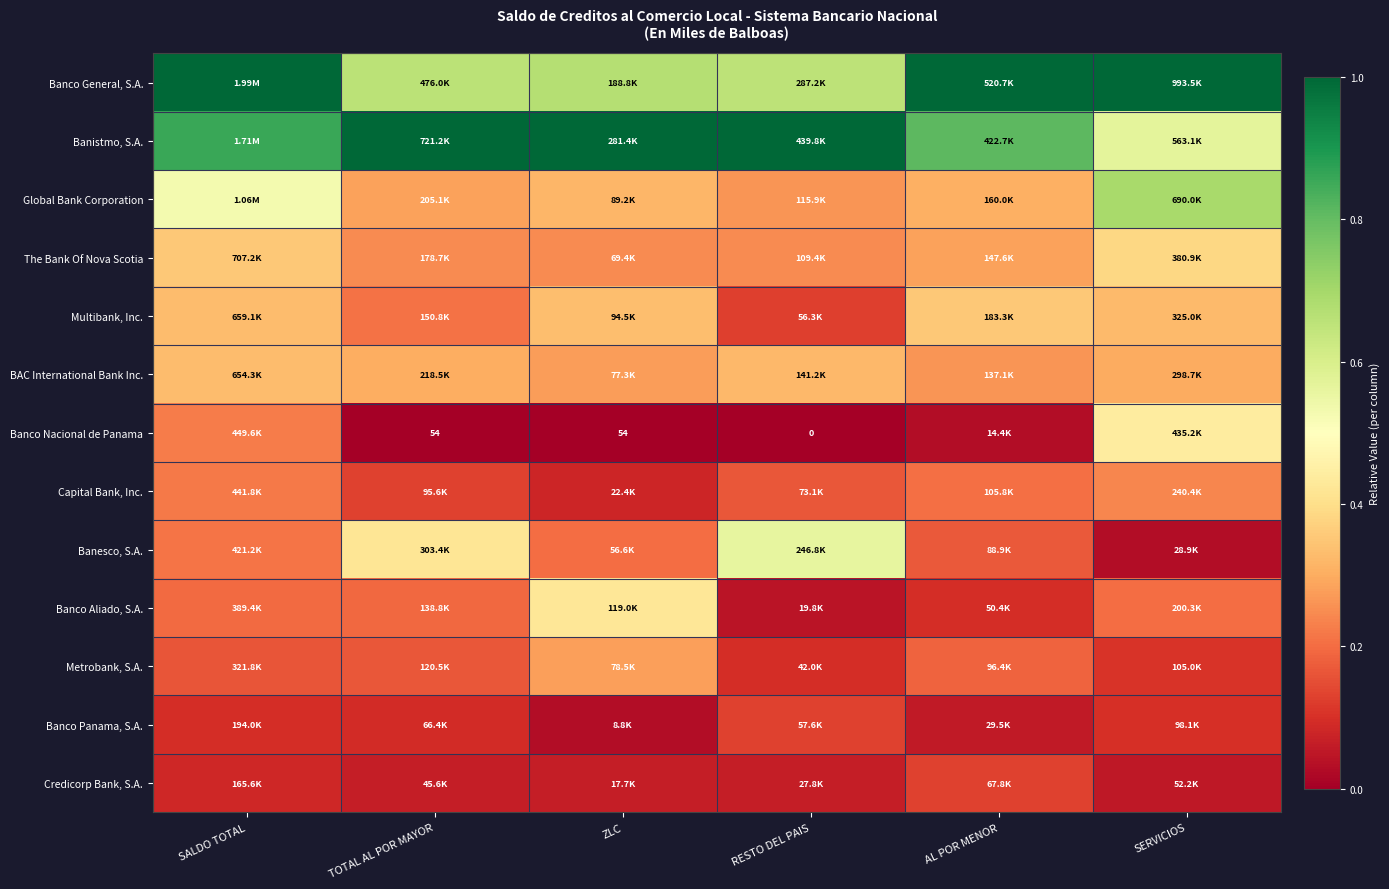

Which category has the lowest value in the BAC International Bank Inc. series?

AL POR MENOR